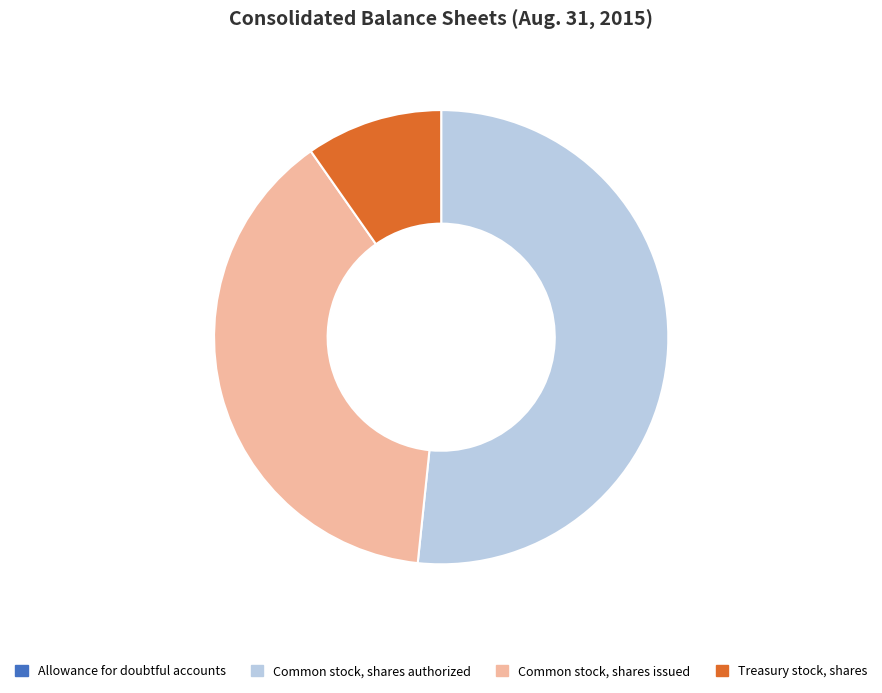

The Common stock, shares authorized slice represents 63% of the pie. True or false?

False